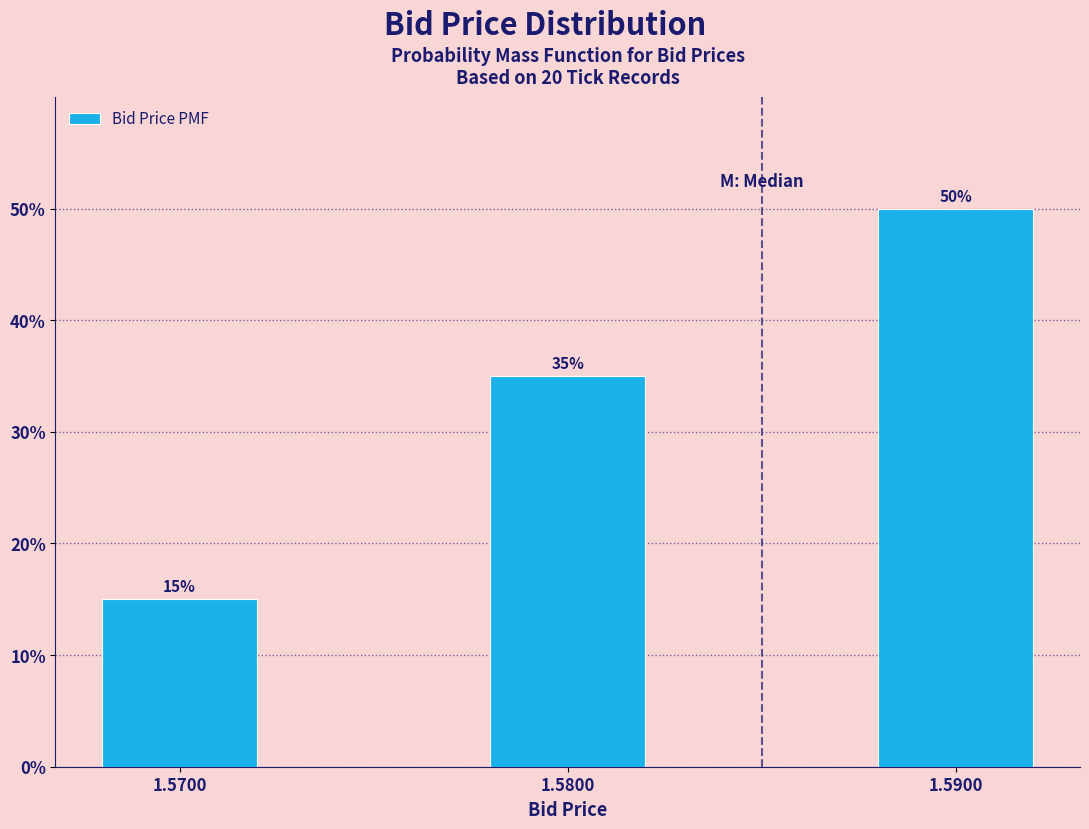

Does the chart contain any negative values?

No